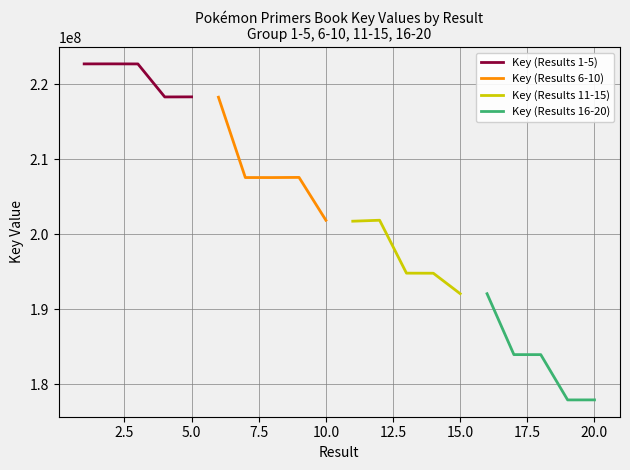

How many lines are shown in the chart?

4